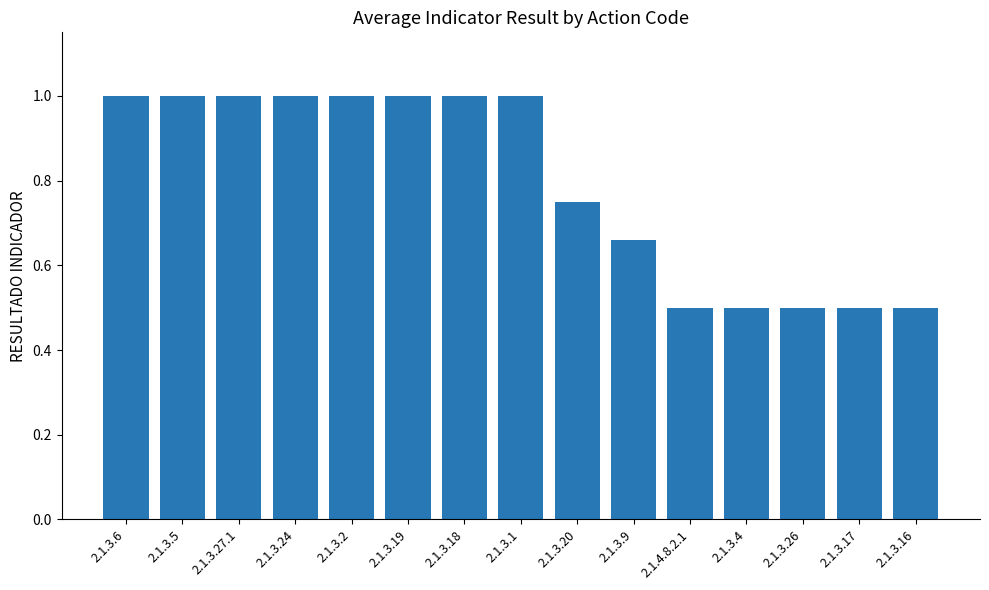

True or false: the data shows 0.2 at 2.1.3.17.

False